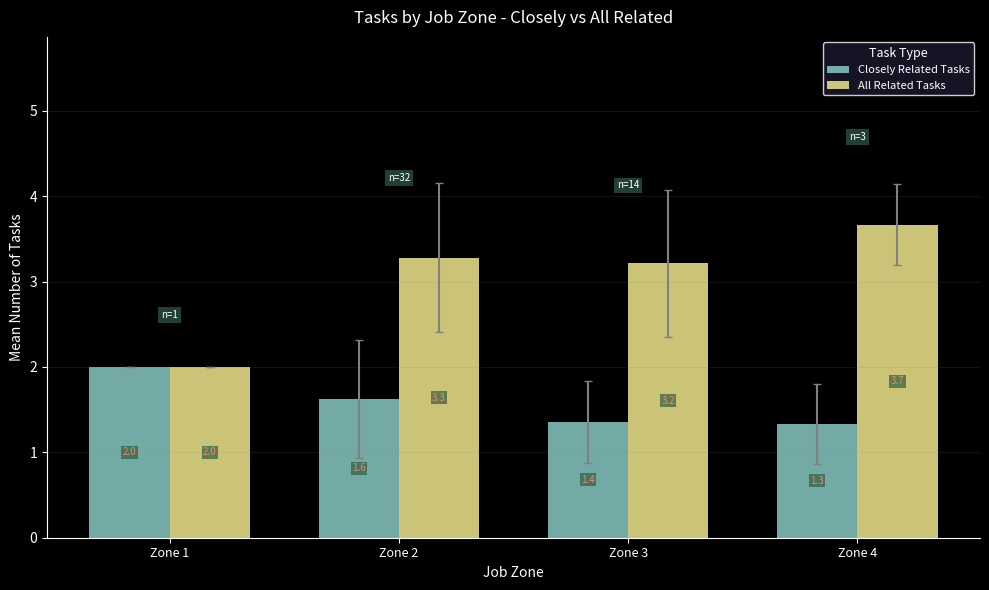

Rank the categories by All Related Tasks value from highest to lowest.

Zone 4, Zone 2, Zone 3, Zone 1